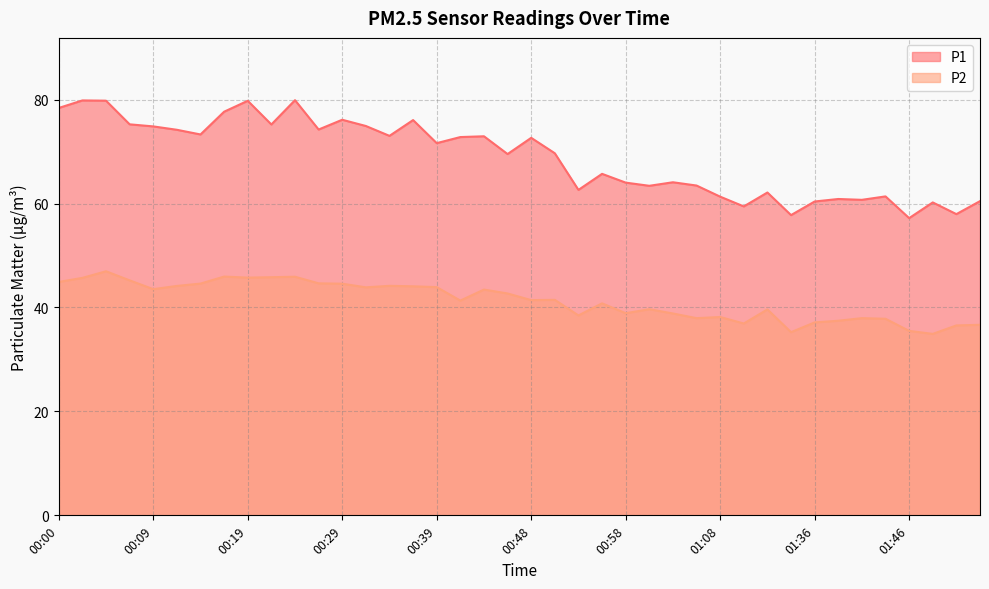

True or false: P2 and P1 intersect in this chart.

False